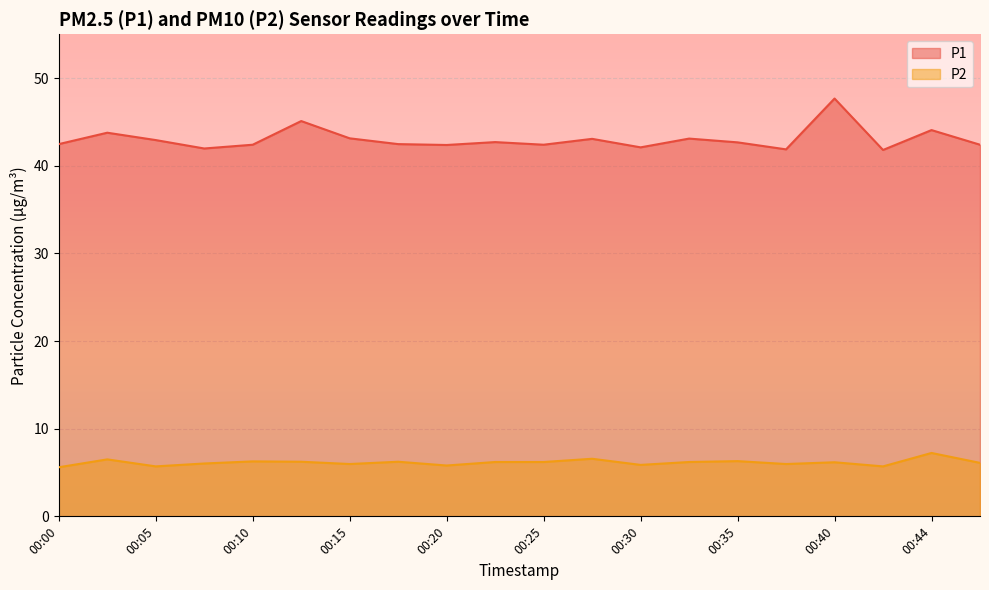

The value of P1 at 00:13 is 27.7. True or false?

False